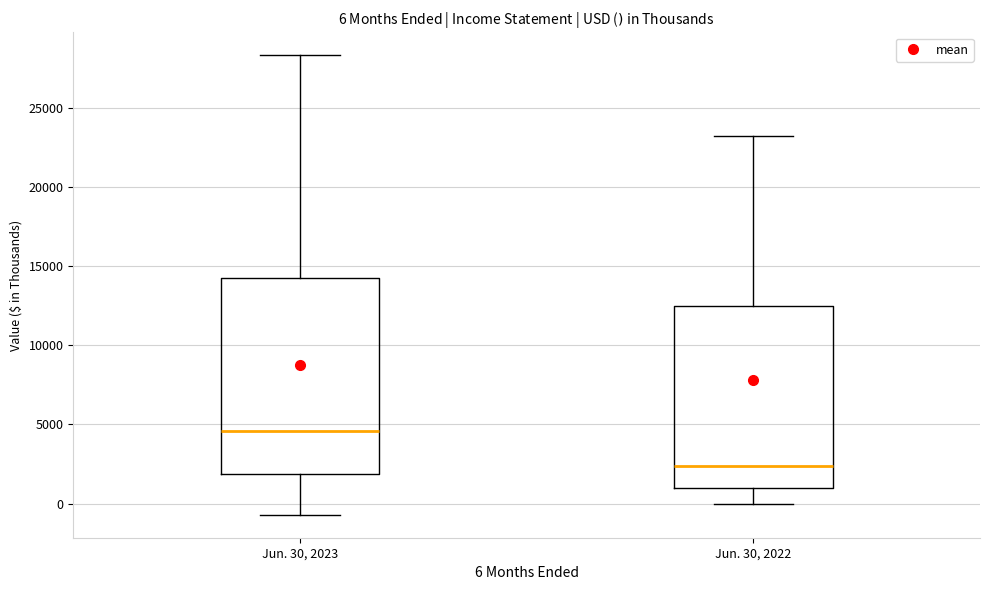

Which box is the tallest, from its lower edge to its upper edge?

Jun. 30, 2023